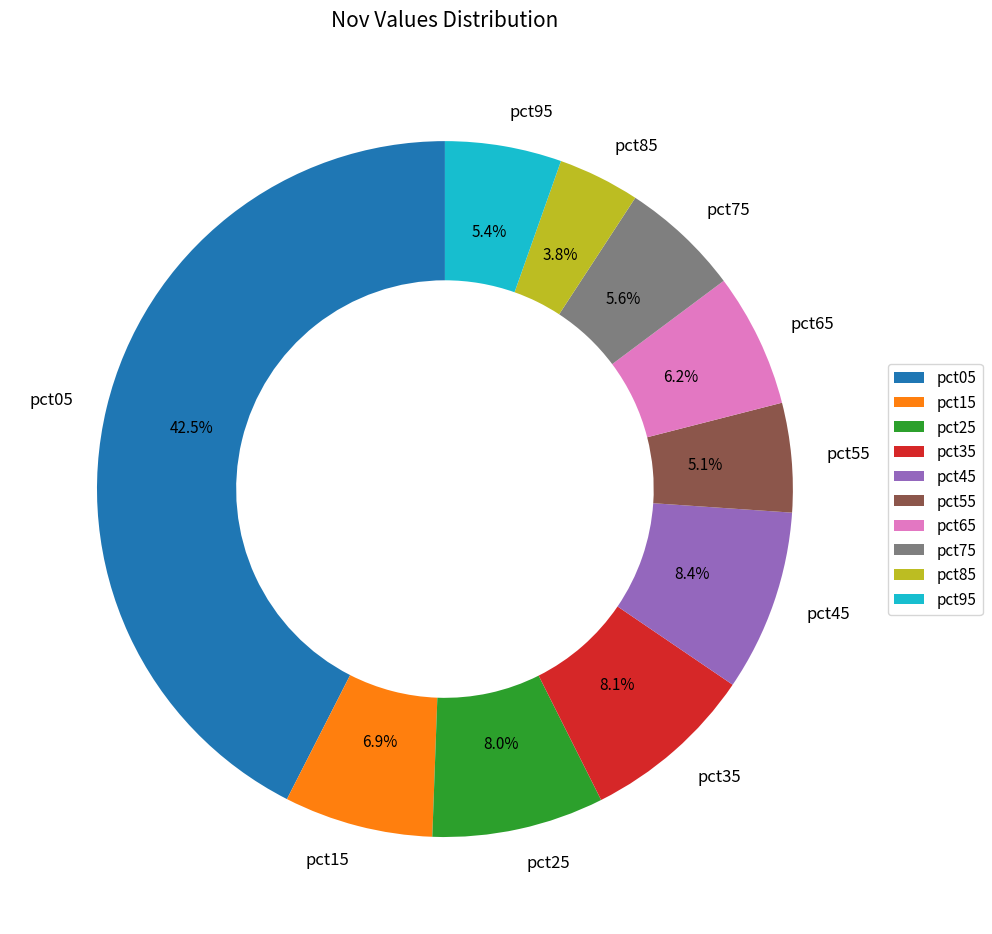

To the nearest percent, what is the combined percentage of pct05 and pct45?

51%